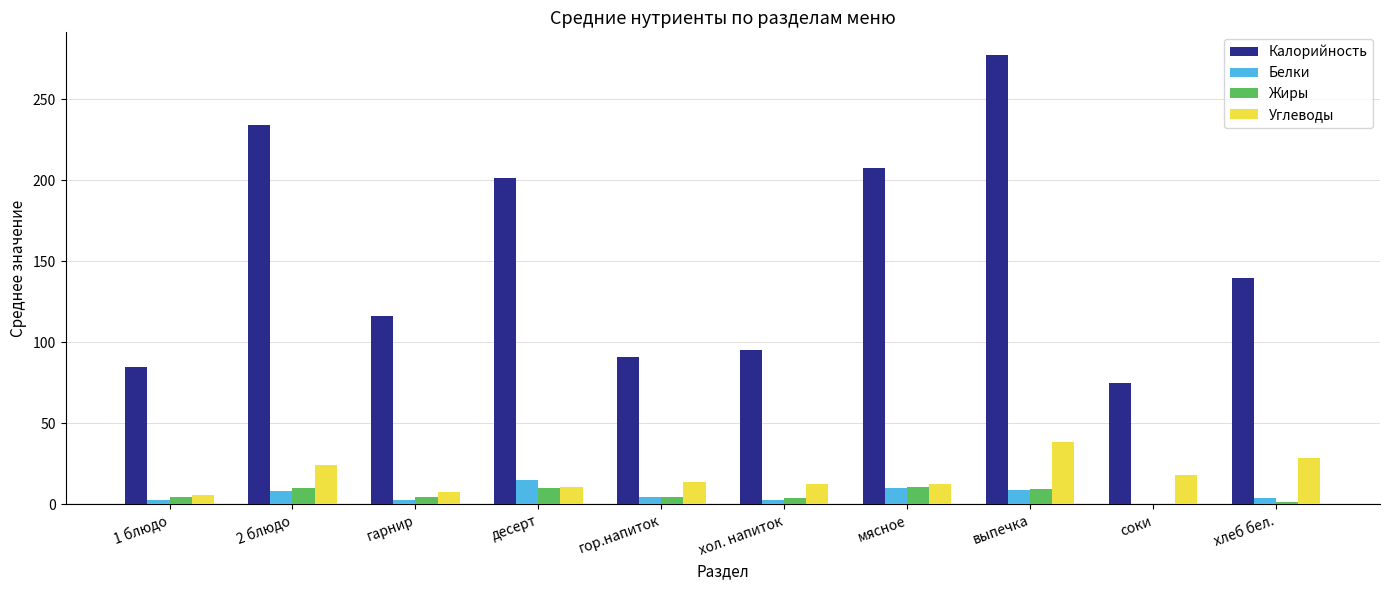

Which label corresponds to the largest value in the chart?

выпечка